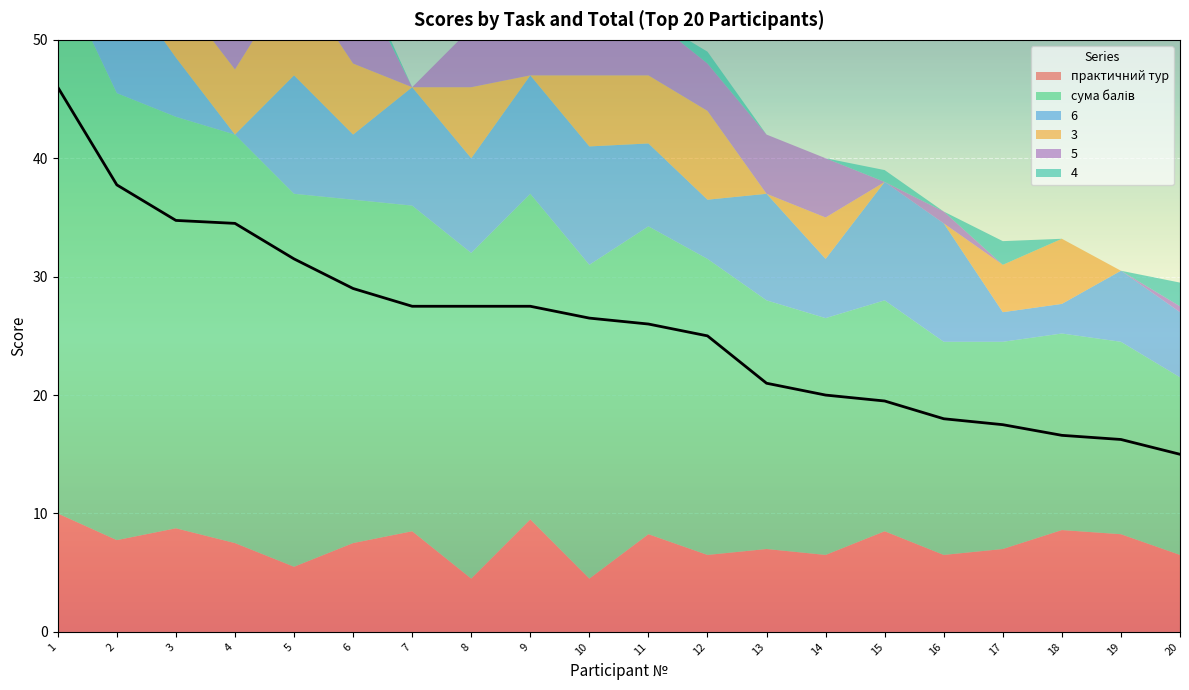

True or false: 4 has a value of 2.0 at 20.

True